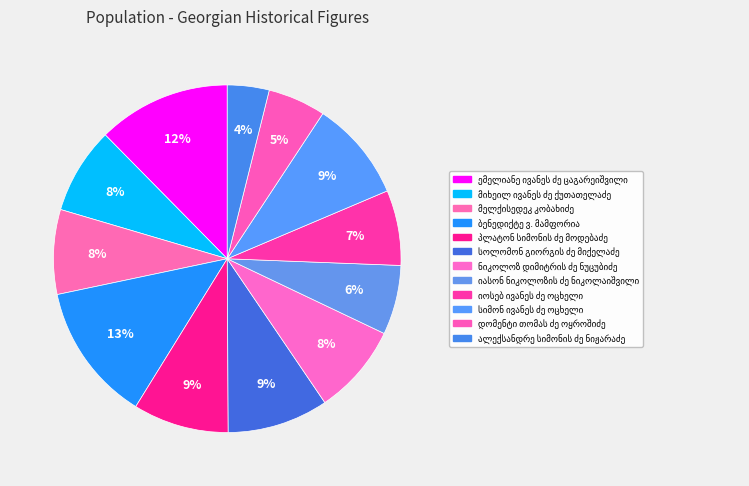

Is the sum of ბენედიქტე ვ. მამფორია and იასონ ნიკოლოზის ძე ნიკოლაიშვილი greater than half?

No